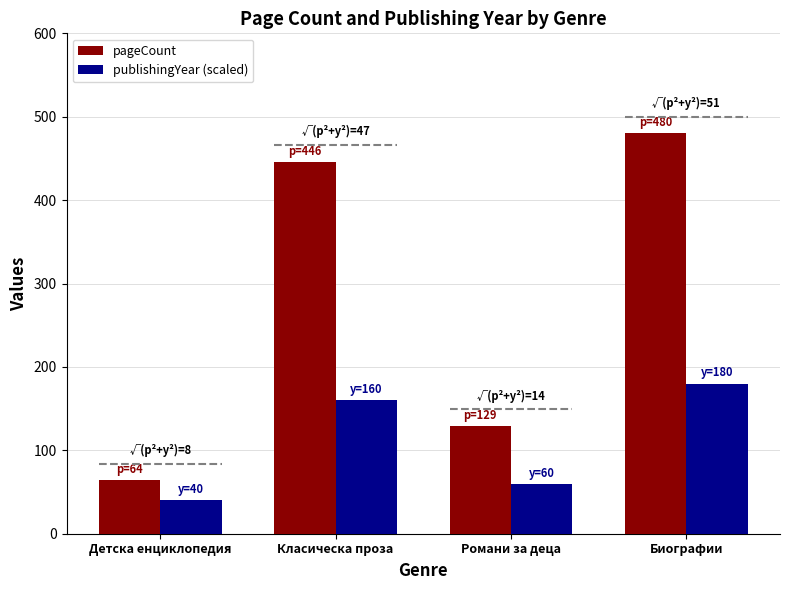

What position from the left is Детска енциклопедия?

1